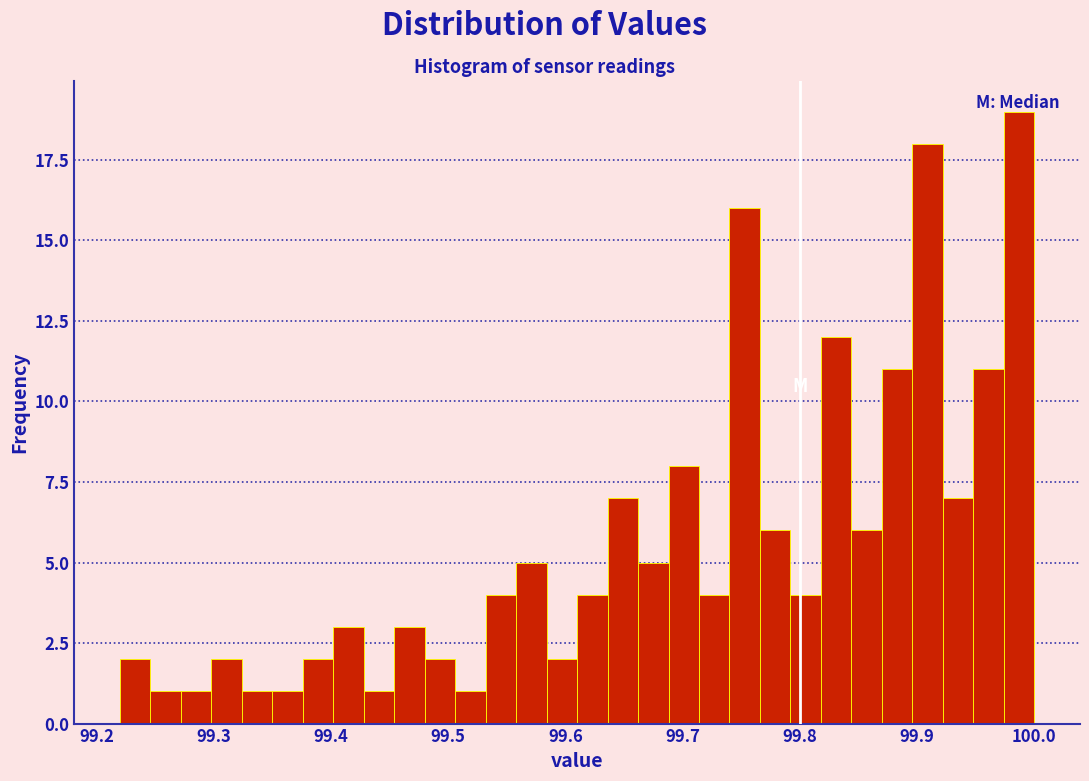

Around what value on the x-axis is the tallest bar? Give the approximate position of its centre, as read against the axis.

99.99